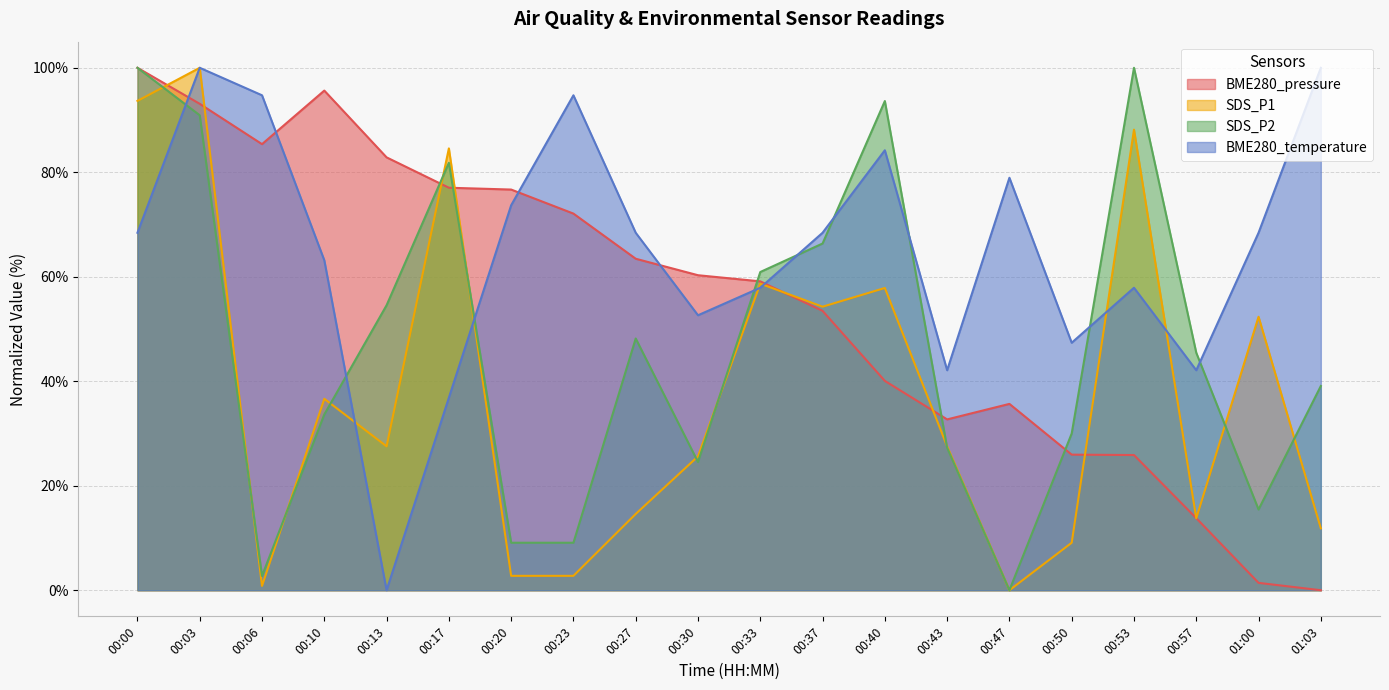

After their last crossing, which series has the higher values: SDS_P1 or BME280_temperature?

BME280_temperature